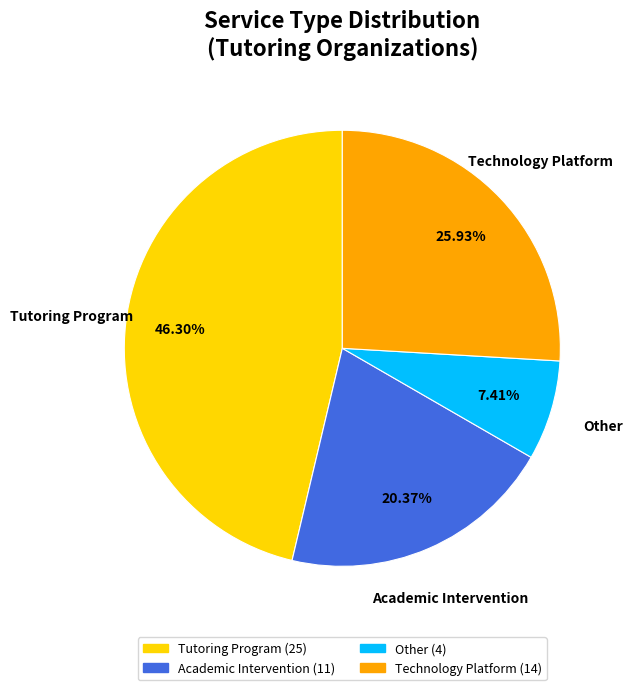

Combined, do Other and Tutoring Program account for over 50%?

Yes